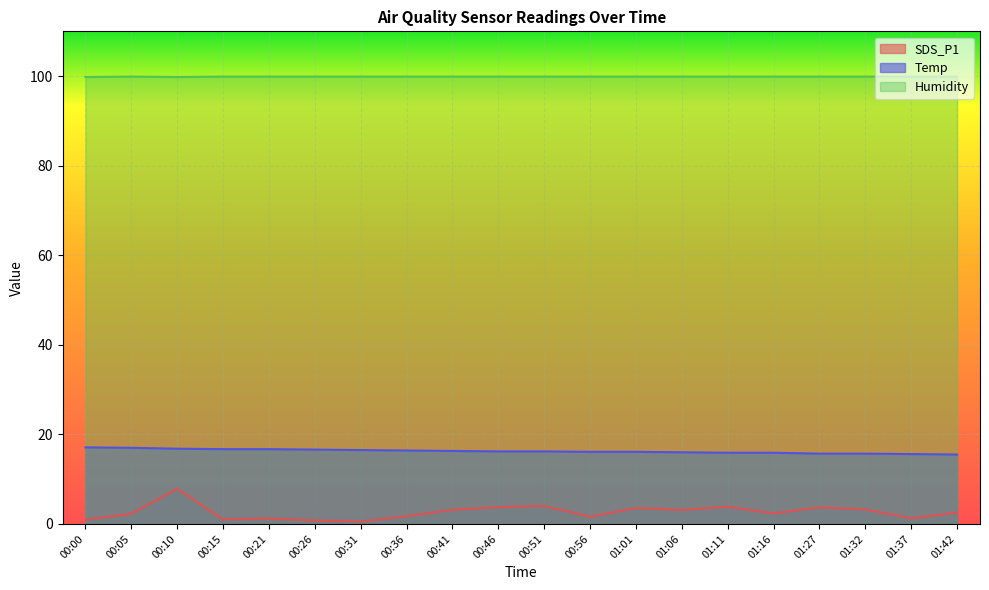

True or false: SDS_P1 and Humidity intersect in this chart.

False